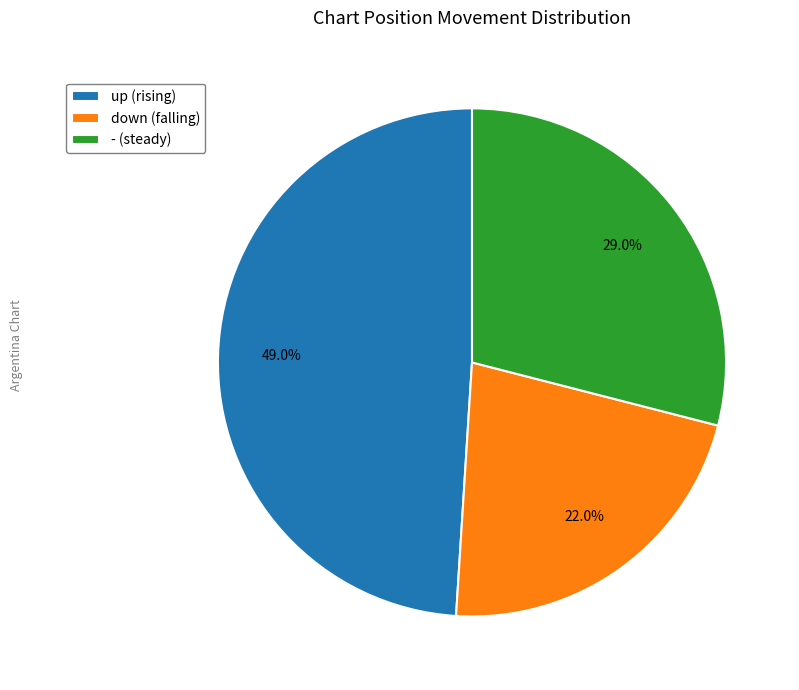

What percentage is the up slice, to the nearest percent?

49%